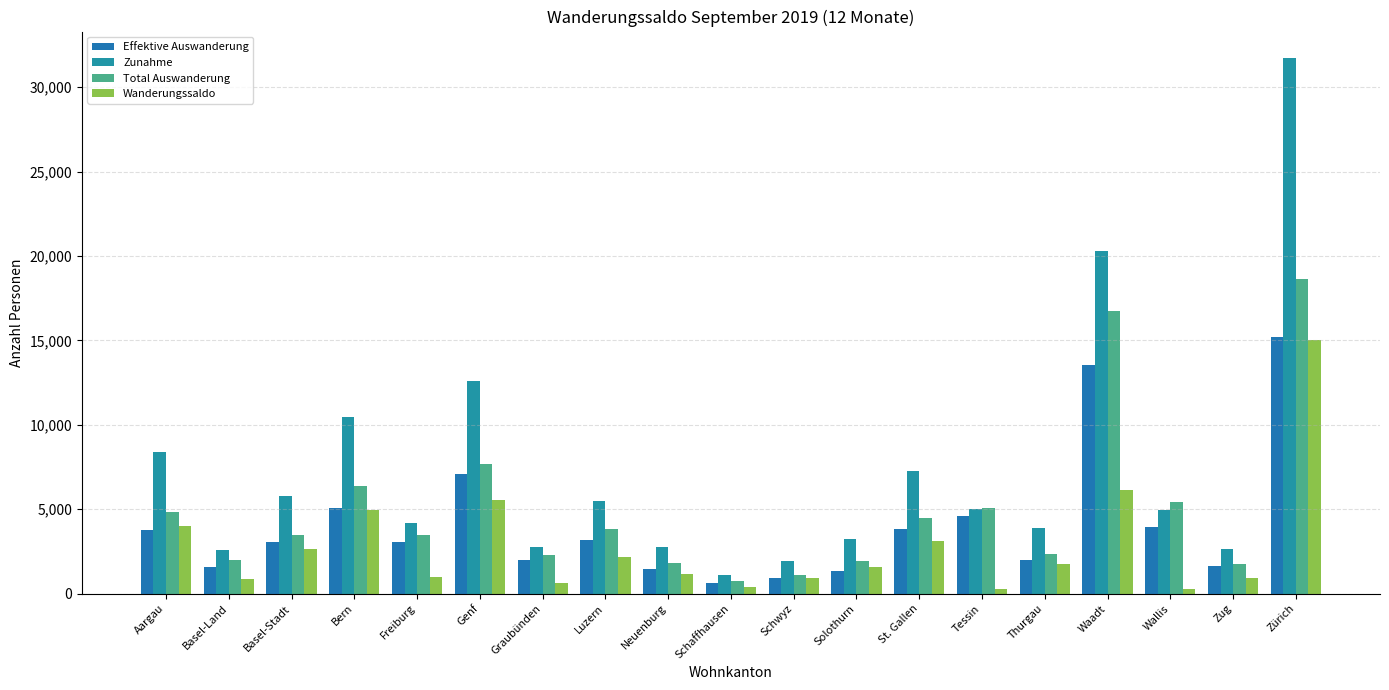

Are the bars horizontal?

No